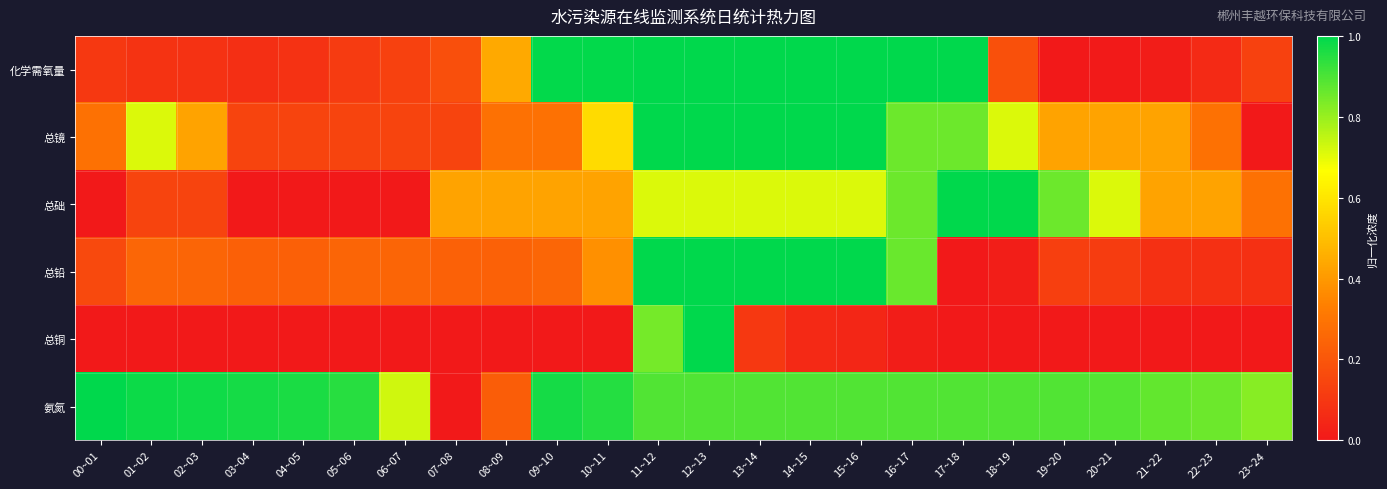

Reading right to left, extract all data points from this chart.

化学需氧量: 23~24=0.1	22~23=0.1	21~22=0.0	20~21=0.0	19~20=0.0	18~19=0.2	17~18=1.0	16~17=1.0	15~16=1.0	14~15=1.0	13~14=1.0	12~13=1.0	11~12=1.0	10~11=1.0	09~10=1.0	08~09=0.4	07~08=0.2	06~07=0.1	05~06=0.1	04~05=0.1	03~04=0.1	02~03=0.1	01~02=0.1	00~01=0.1
总镜: 23~24=0.0	22~23=0.3	21~22=0.4	20~21=0.4	19~20=0.4	18~19=0.7	17~18=0.9	16~17=0.9	15~16=1.0	14~15=1.0	13~14=1.0	12~13=1.0	11~12=1.0	10~11=0.6	09~10=0.3	08~09=0.3	07~08=0.1	06~07=0.1	05~06=0.1	04~05=0.1	03~04=0.1	02~03=0.4	01~02=0.7	00~01=0.3
总础: 23~24=0.3	22~23=0.4	21~22=0.4	20~21=0.7	19~20=0.9	18~19=1.0	17~18=1.0	16~17=0.9	15~16=0.7	14~15=0.7	13~14=0.7	12~13=0.7	11~12=0.7	10~11=0.4	09~10=0.4	08~09=0.4	07~08=0.4	06~07=0.0	05~06=0.0	04~05=0.0	03~04=0.0	02~03=0.1	01~02=0.1	00~01=0.0
总铅: 23~24=0.1	22~23=0.1	21~22=0.1	20~21=0.1	19~20=0.1	18~19=0.0	17~18=0.0	16~17=0.9	15~16=1.0	14~15=1.0	13~14=1.0	12~13=1.0	11~12=1.0	10~11=0.4	09~10=0.3	08~09=0.2	07~08=0.2	06~07=0.2	05~06=0.2	04~05=0.2	03~04=0.2	02~03=0.2	01~02=0.3	00~01=0.2
总铜: 23~24=0.0	22~23=0.0	21~22=0.0	20~21=0.0	19~20=0.0	18~19=0.0	17~18=0.0	16~17=0.0	15~16=0.0	14~15=0.1	13~14=0.1	12~13=1.0	11~12=0.8	10~11=0.0	09~10=0.0	08~09=0.0	07~08=0.0	06~07=0.0	05~06=0.0	04~05=0.0	03~04=0.0	02~03=0.0	01~02=0.0	00~01=0.0
氨氮: 23~24=0.8	22~23=0.9	21~22=0.9	20~21=0.9	19~20=0.9	18~19=0.9	17~18=0.9	16~17=0.9	15~16=0.9	14~15=0.9	13~14=0.9	12~13=0.9	11~12=0.9	10~11=1.0	09~10=1.0	08~09=0.2	07~08=0.0	06~07=0.7	05~06=0.9	04~05=1.0	03~04=1.0	02~03=1.0	01~02=1.0	00~01=1.0